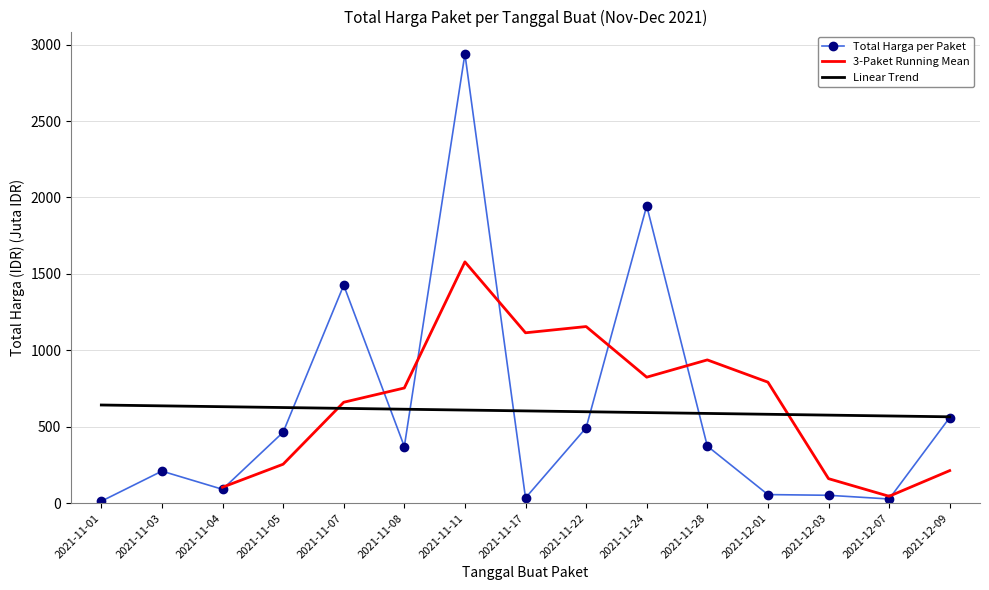

How many data points are above 370?

8